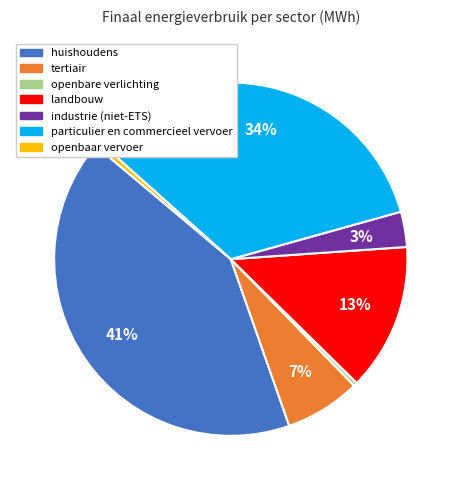

Does tertiair represent more than half of the total?

No